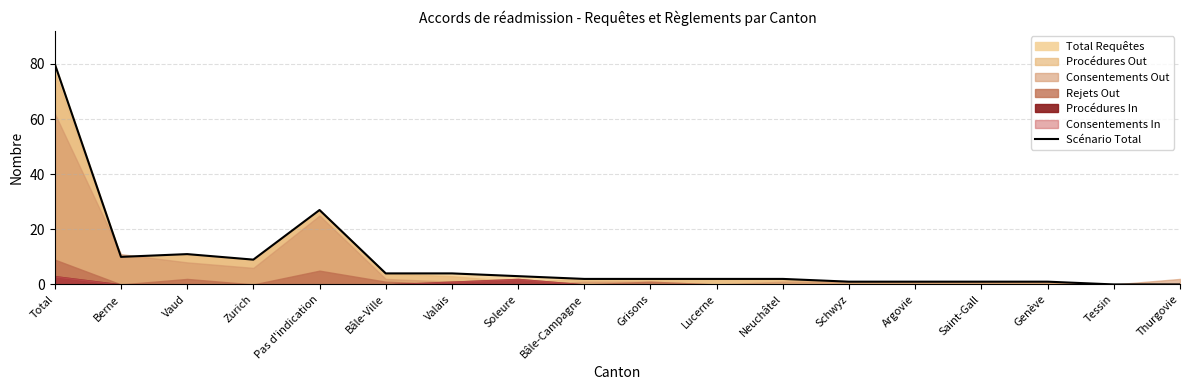

How many values exceed 2?

8